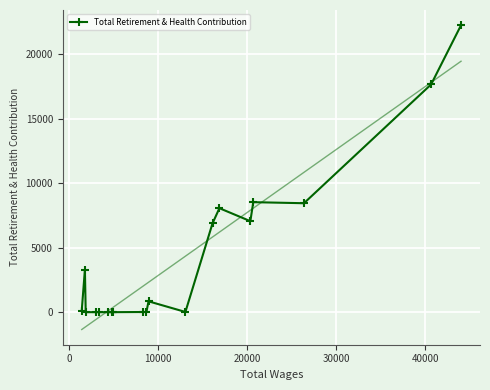

What is the maximum value for Total Retirement & Health Contribution?

22245